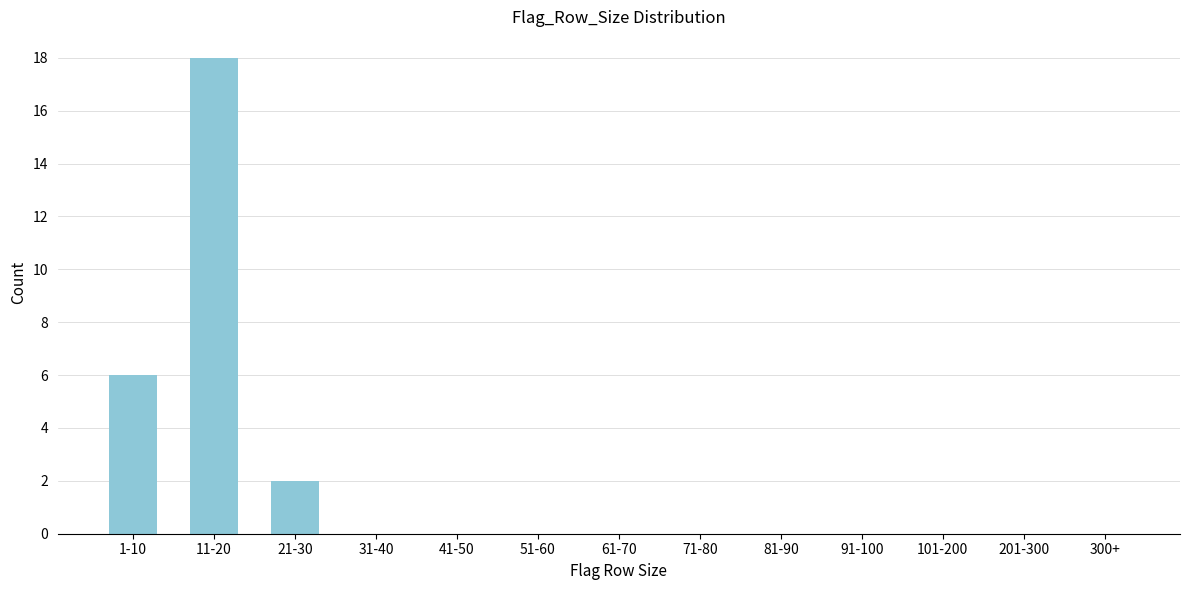

Reading left to right, extract all data points from this chart.

1-10=6	11-20=18	21-30=2	31-40=0	41-50=0	51-60=0	61-70=0	71-80=0	81-90=0	91-100=0	101-200=0	201-300=0	300+=0